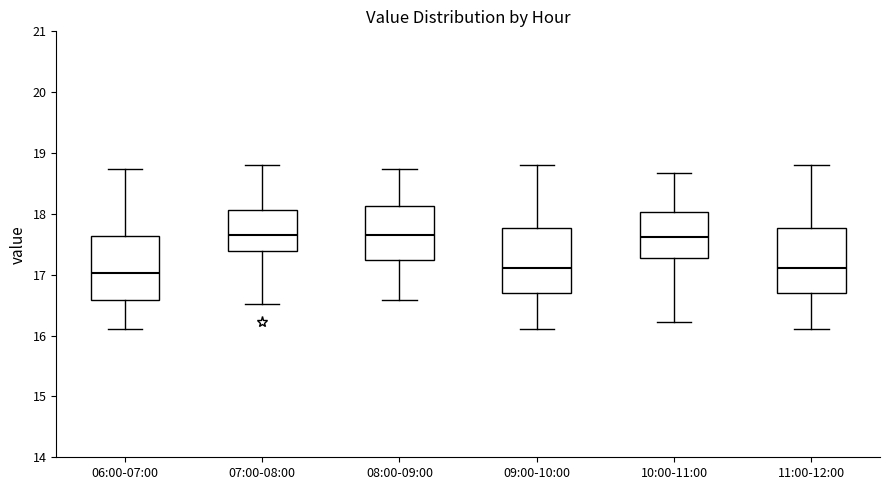

Reading left to right, transcribe this box plot: for each box, give where its median line is, the range the box spans, and where its two whiskers end, as read against the y-axis. The values are not printed on the chart, so give them approximately, as read against the axis.

06:00-07:00: median 17.0, box 16.6 to 17.6, whiskers 16.1 to 18.7
07:00-08:00: median 17.7, box 17.4 to 18.1, whiskers 16.5 to 18.8
08:00-09:00: median 17.7, box 17.3 to 18.1, whiskers 16.6 to 18.7
09:00-10:00: median 17.1, box 16.7 to 17.8, whiskers 16.1 to 18.8
10:00-11:00: median 17.6, box 17.3 to 18.0, whiskers 16.2 to 18.7
11:00-12:00: median 17.1, box 16.7 to 17.8, whiskers 16.1 to 18.8